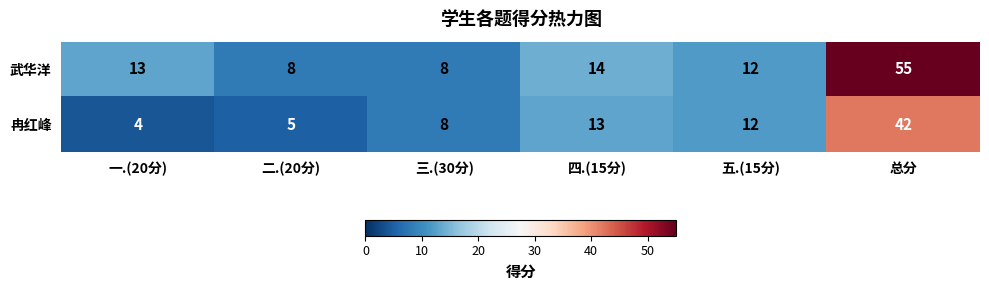

At which label is 冉红峰 closest to 23?

四.(15分)